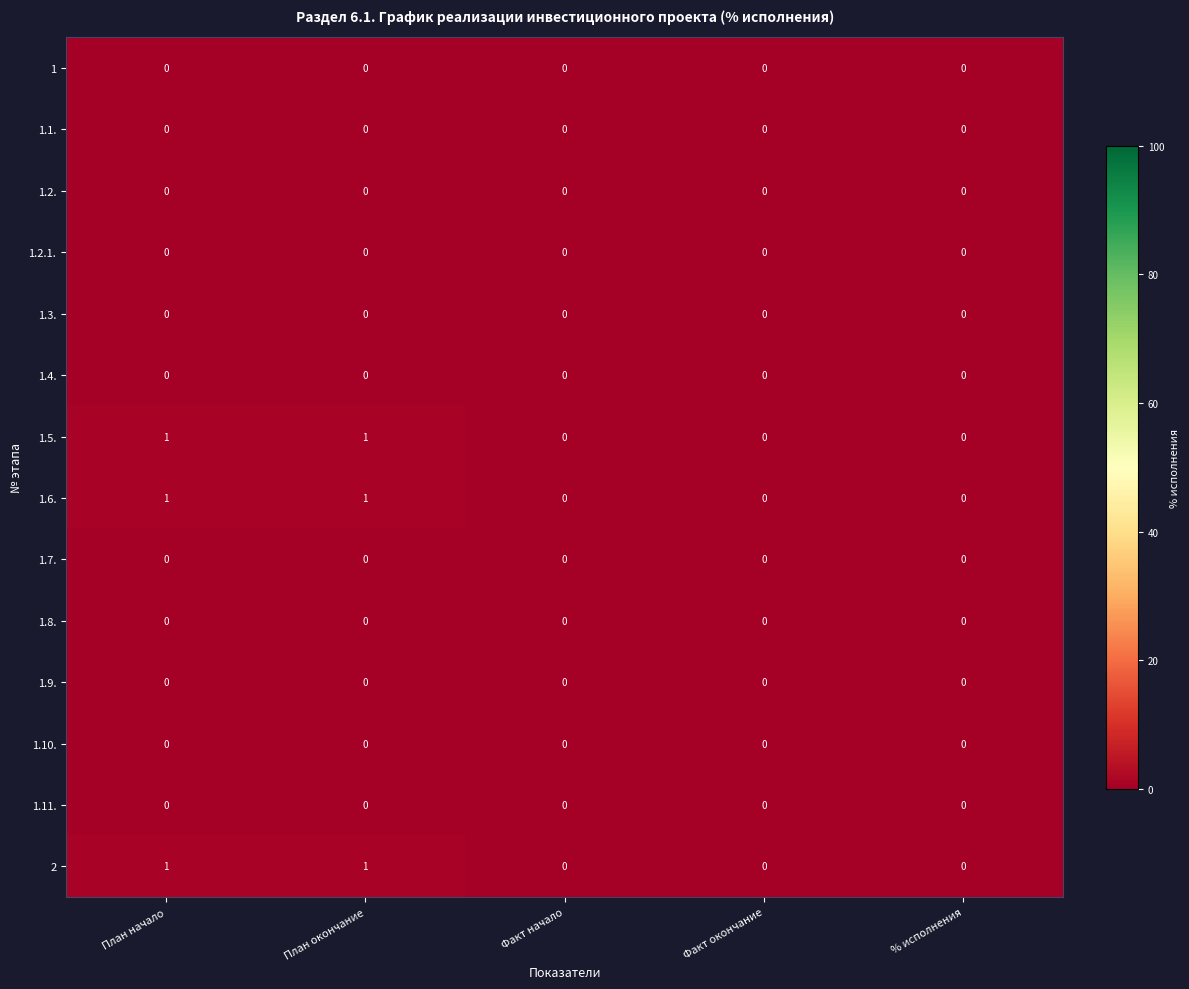

What is the spread (max minus min) of values at План начало?

1